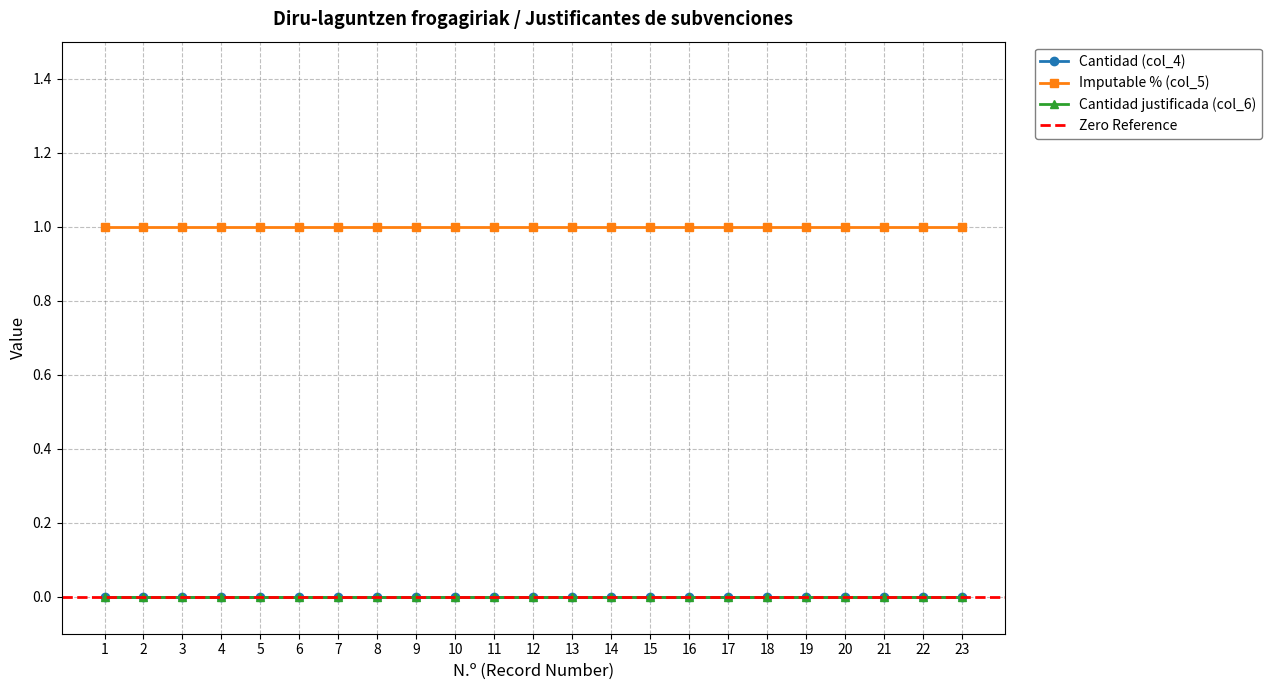

How many lines are shown in the chart?

3